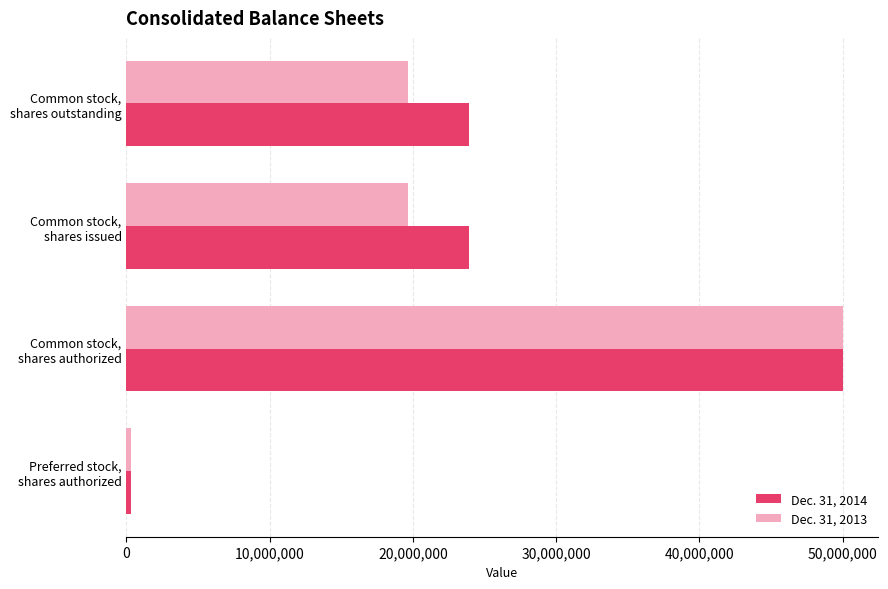

What are all the series names shown in the legend?

Dec. 31, 2014, Dec. 31, 2013